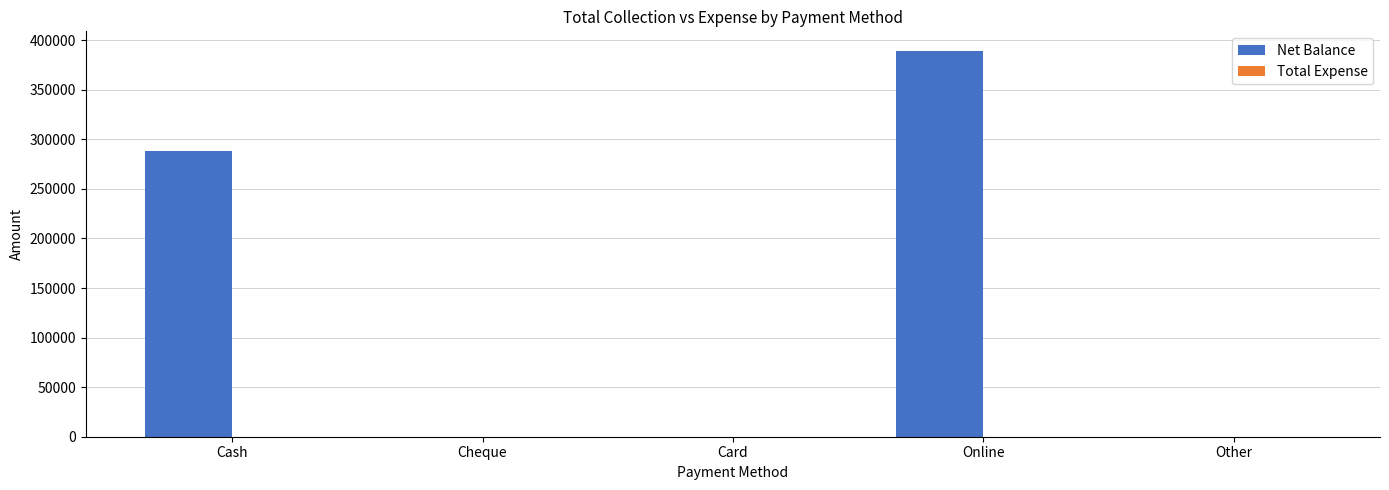

Which has a higher value, Card or Online?

Online